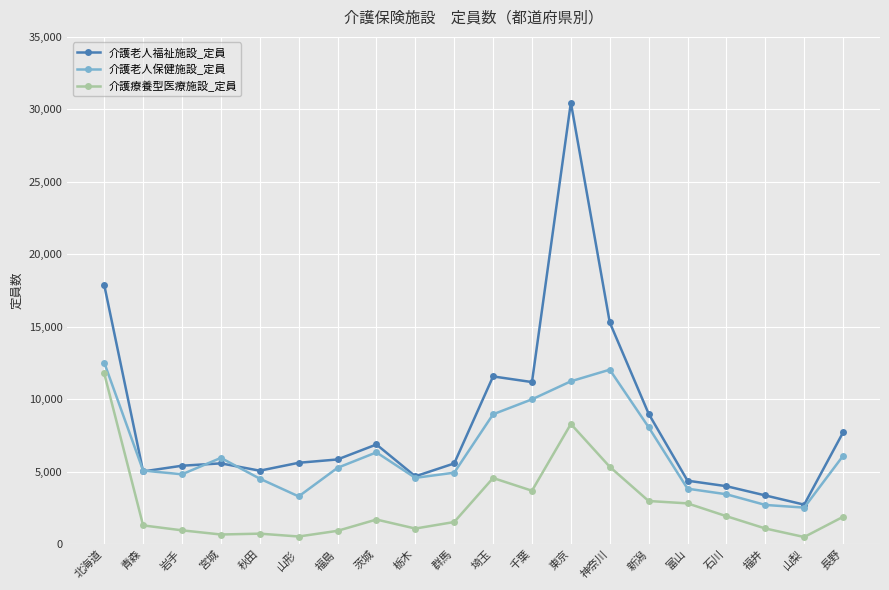

What position from the right is 山梨?

2